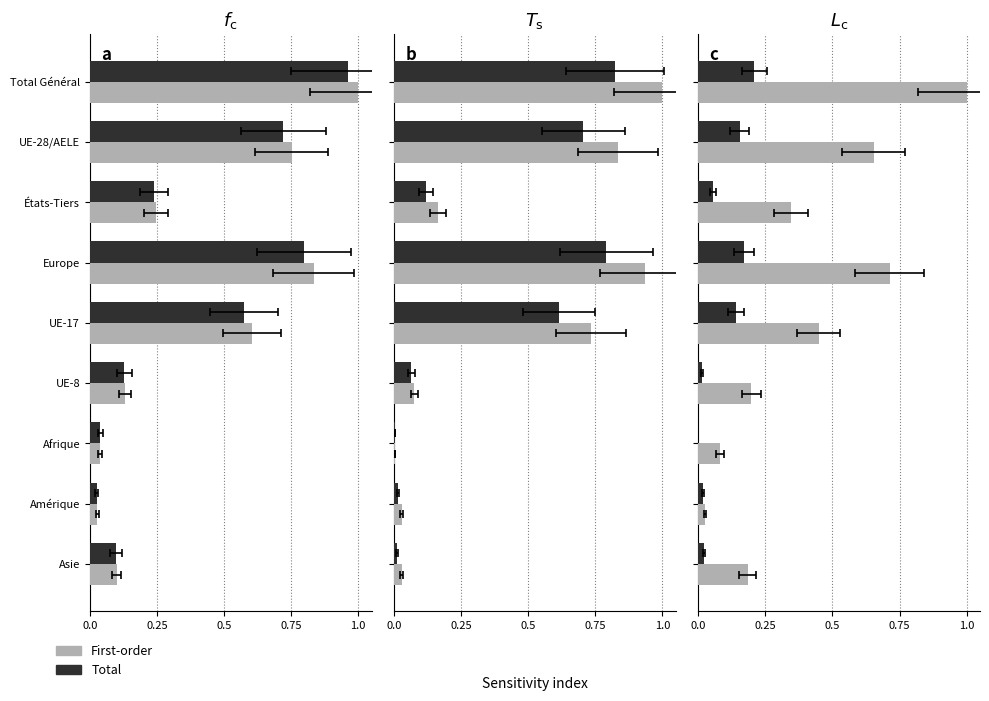

How many groups of bars are there?

9